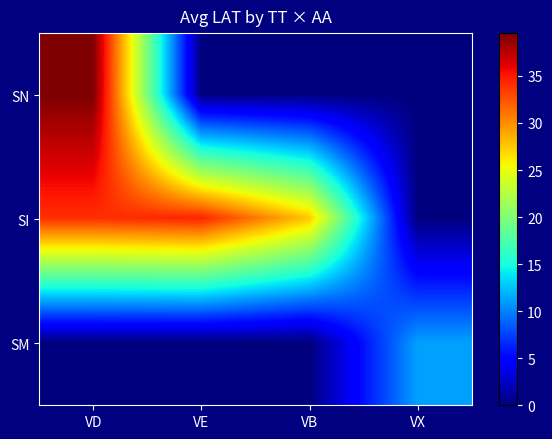

What is the greatest value displayed?

39.6